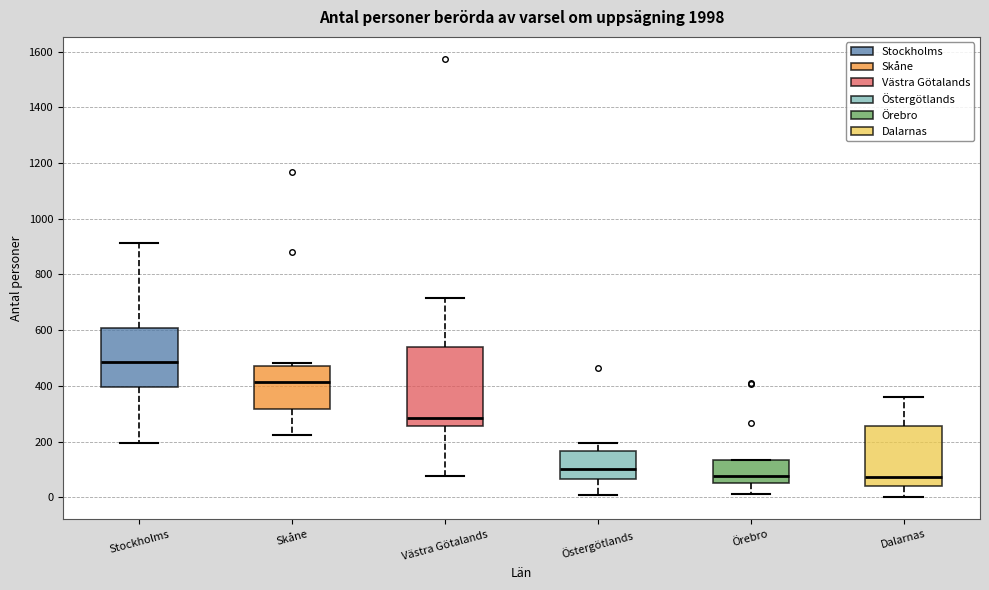

Reading left to right, read every box against the y-axis: the position of its median line, the range the box covers, and the ends of its whiskers. The values are not printed on the chart, so give them approximately, as read against the axis.

Stockholms: median 480, box 400 to 600, whiskers 200 to 920
Skåne: median 420, box 320 to 480, whiskers 220 to 480 (just above the box's upper edge)
Västra Götalands: median 280, box 260 to 540, whiskers 80 to 720
Östergötlands: median 100, box 60 to 160, whiskers 0 to 200
Örebro: median 80, box 60 to 140, whiskers 20 to 140
Dalarnas: median 80, box 40 to 260, whiskers 0 to 360